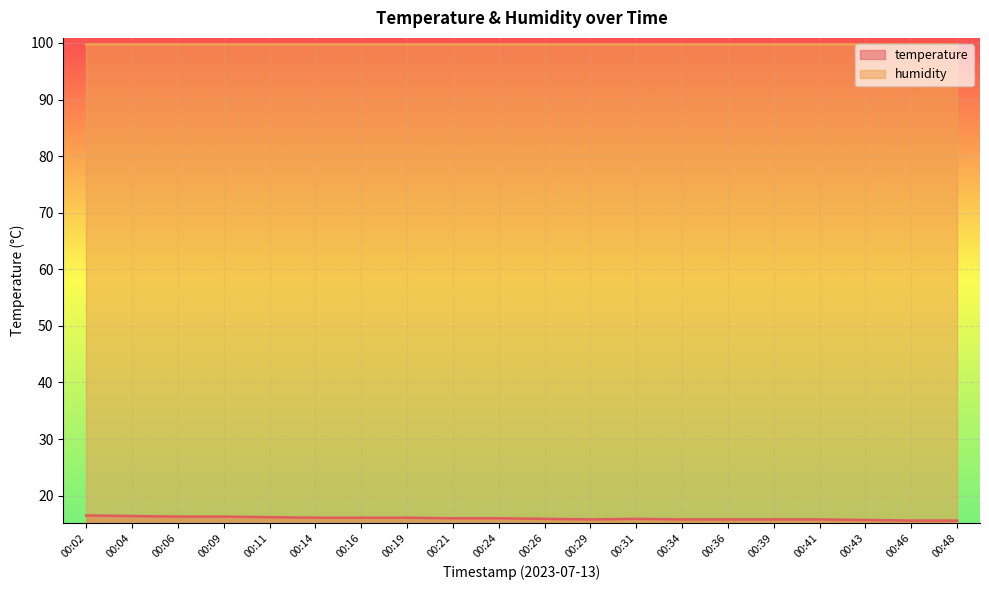

What is the sum of the values at 00:29 and 00:39?

31.6